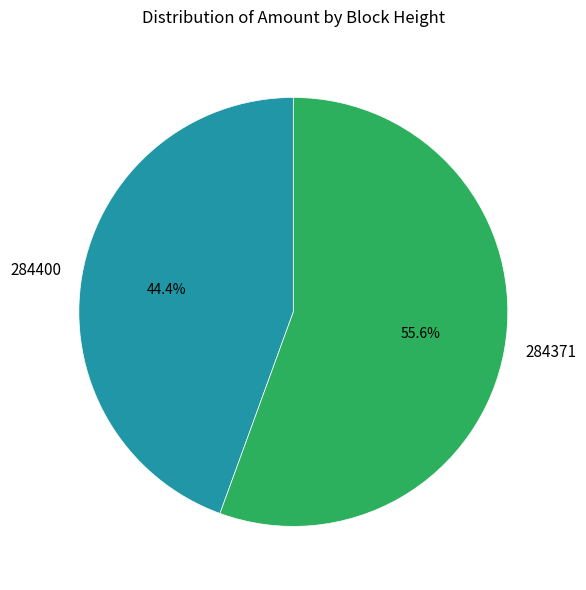

Is there a majority slice in this chart?

Yes